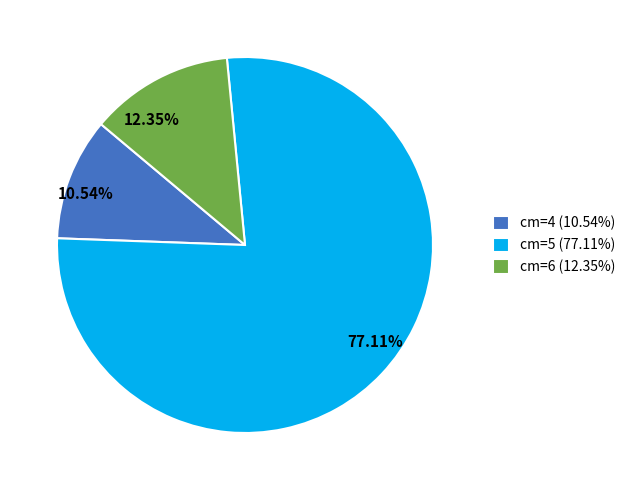

What is the ratio of the value at cm=5 (77.11%) to the value at cm=6 (12.35%)?

6.2